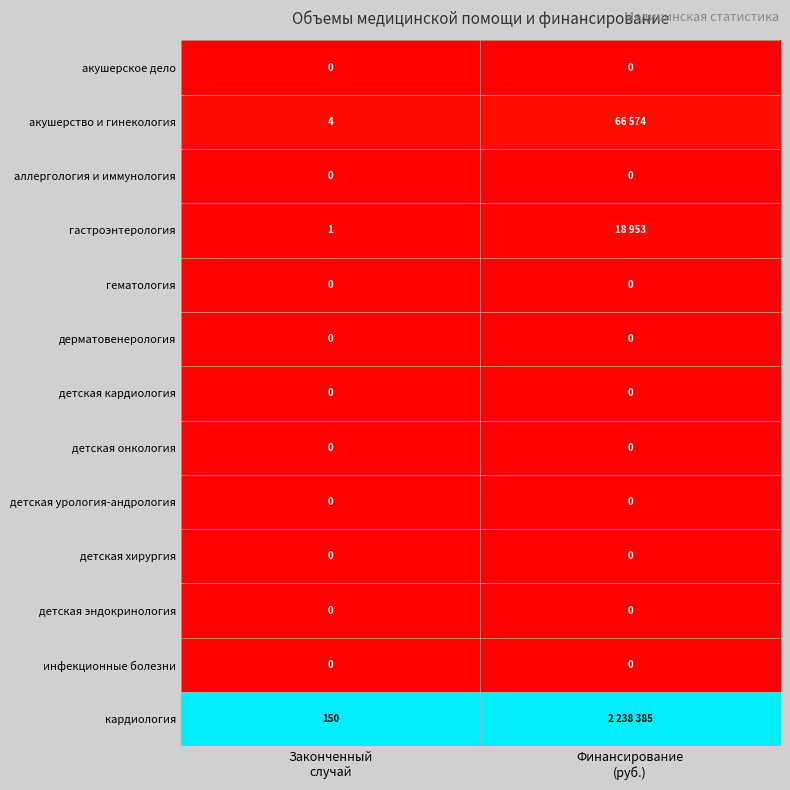

Is the value of детская онкология at Финансирование (руб.) greater than the value of детская хирургия at Законченный случай?

No